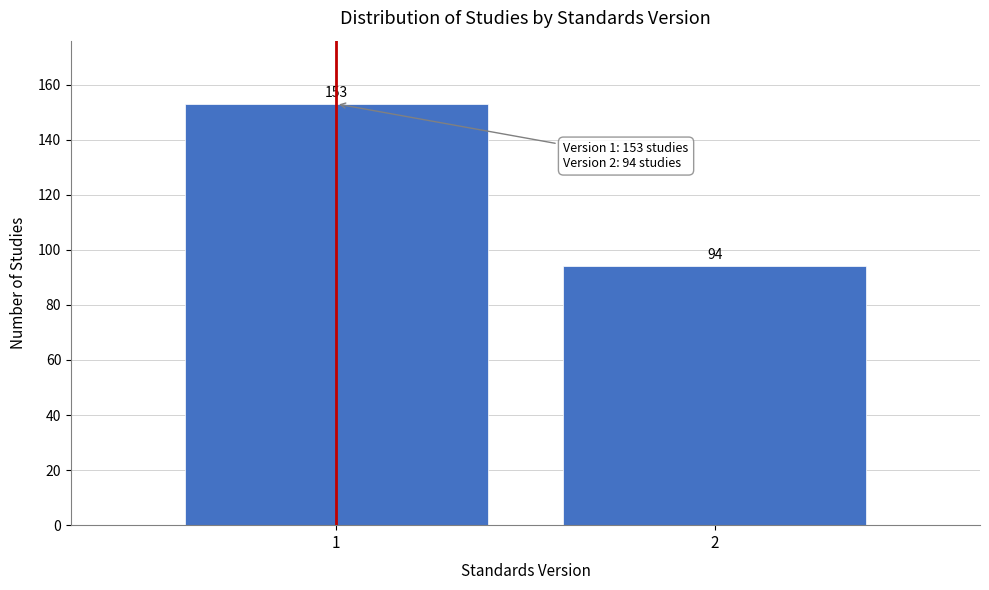

Reading left to right, what are all the values shown in this chart?

1=153	2=94